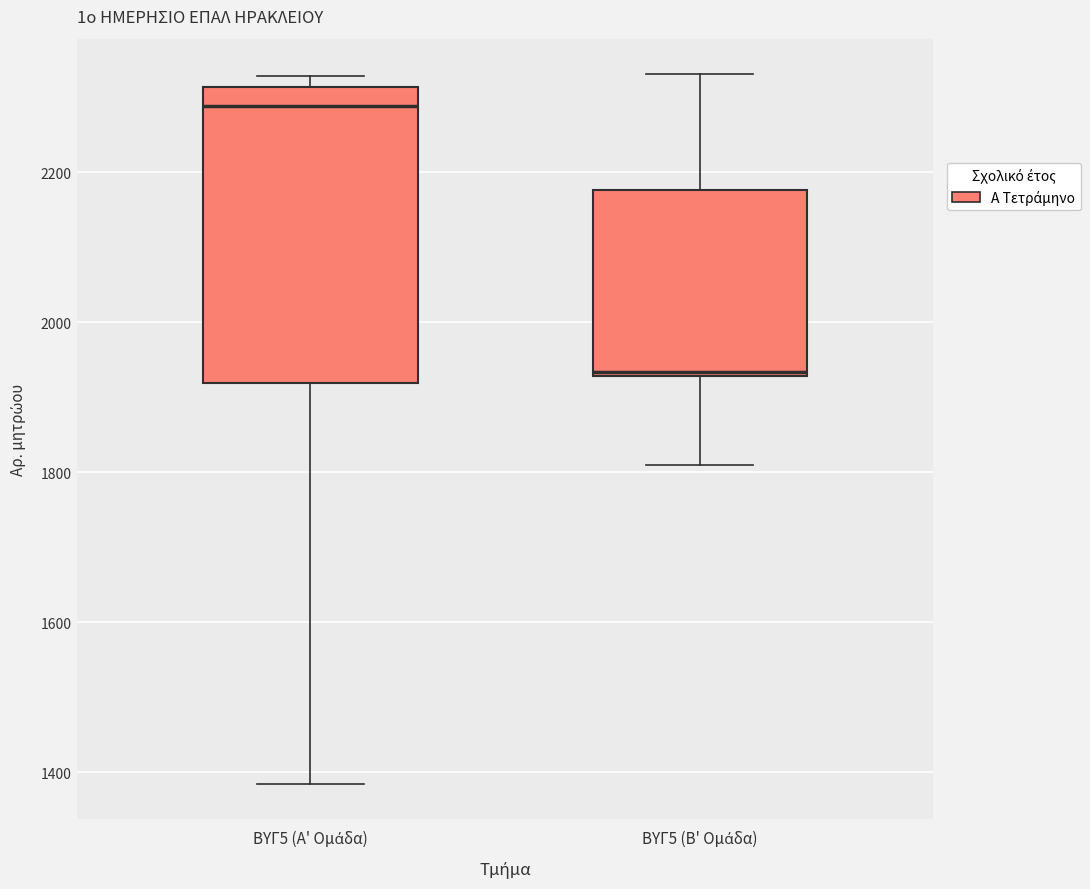

Which box's median line is the highest?

ΒΥΓ5 (Α' Ομάδα)